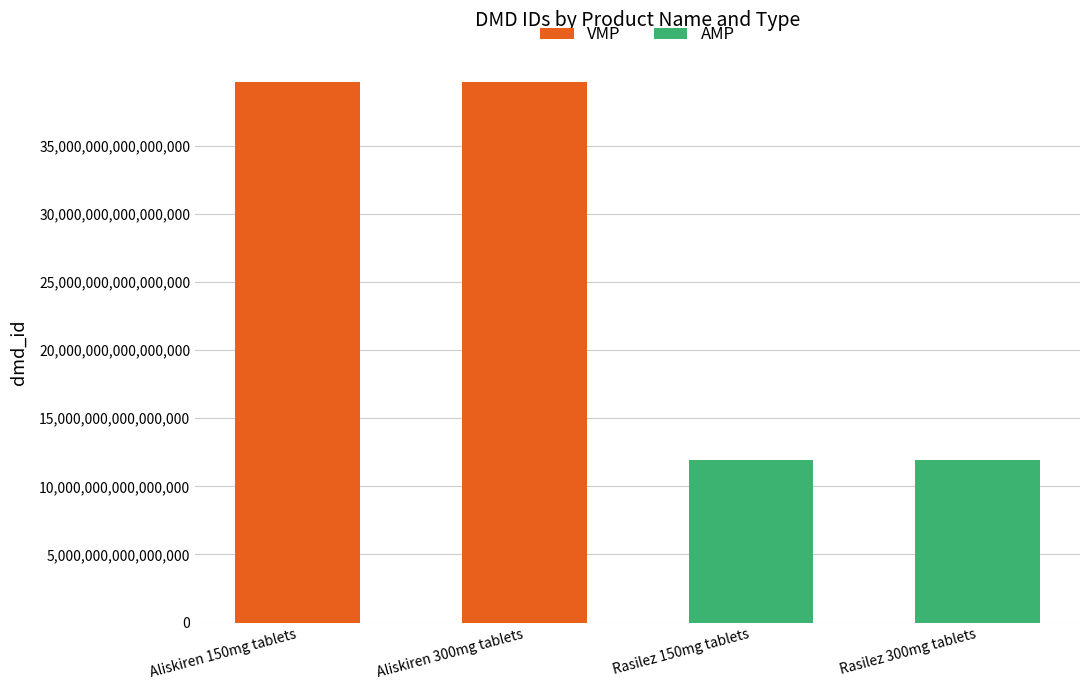

Are the bars grouped side by side (vs. stacked)?

No